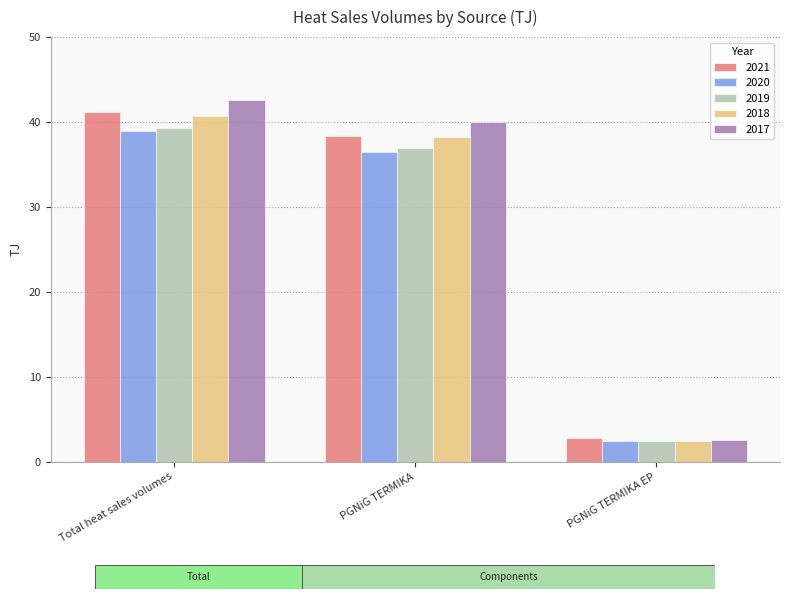

What is the total value across all series at Total heat sales volumes?

202.6